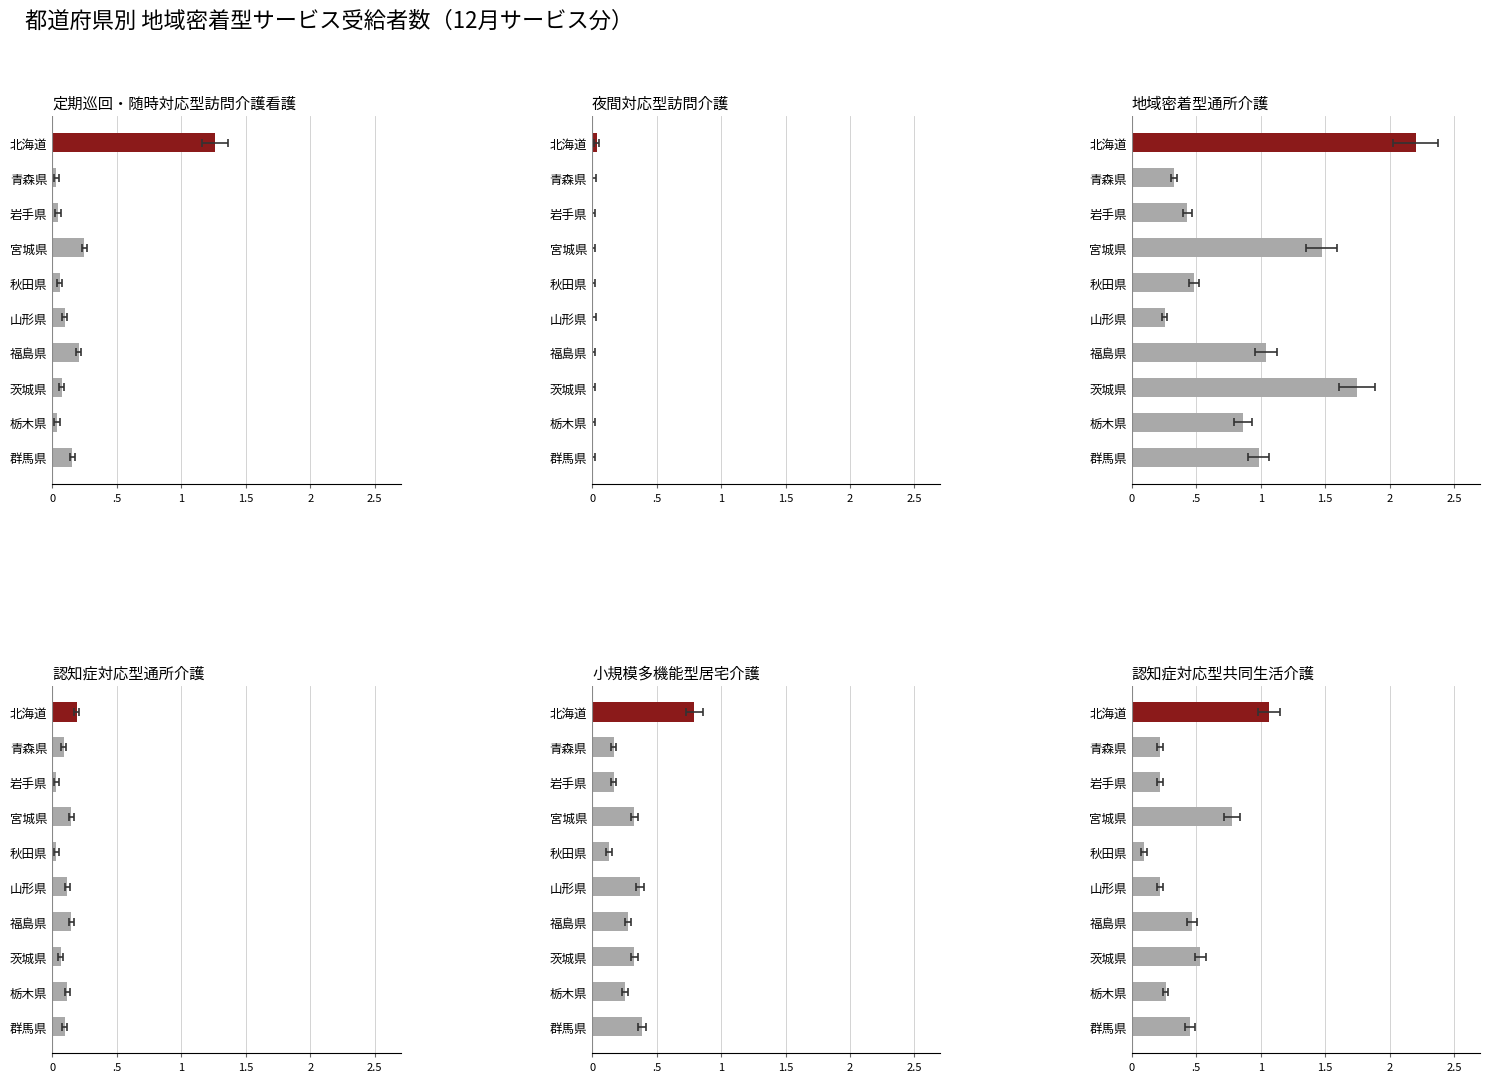

What is the greatest value displayed?

2.2